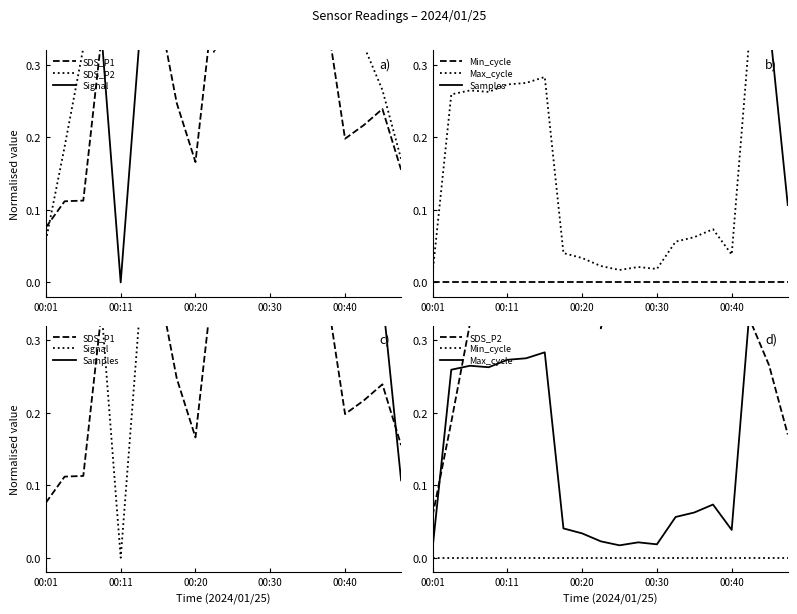

Count the SDS_P1 values in the range 0 to 1.

20